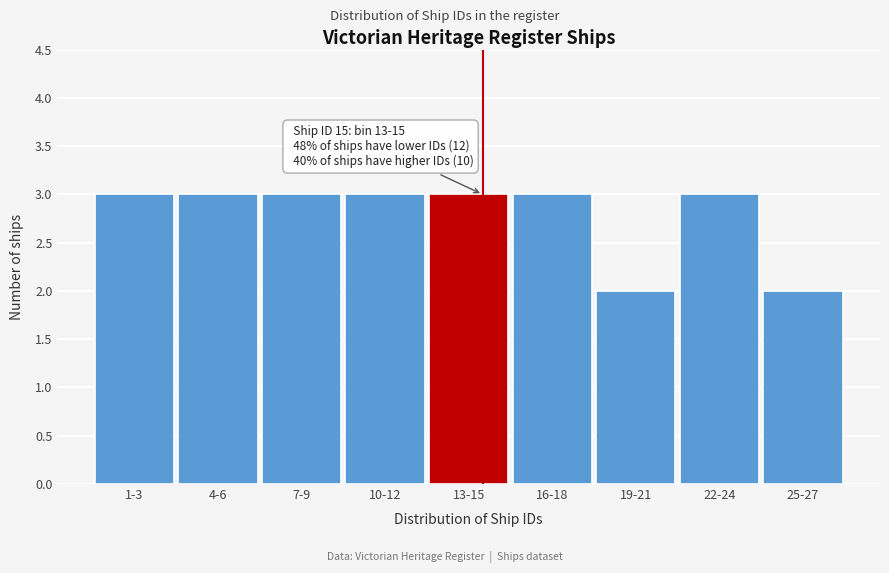

Reading right to left, transcribe all the data shown in this chart.

25-27=2	22-24=3	19-21=2	16-18=3	13-15=3	10-12=3	7-9=3	4-6=3	1-3=3